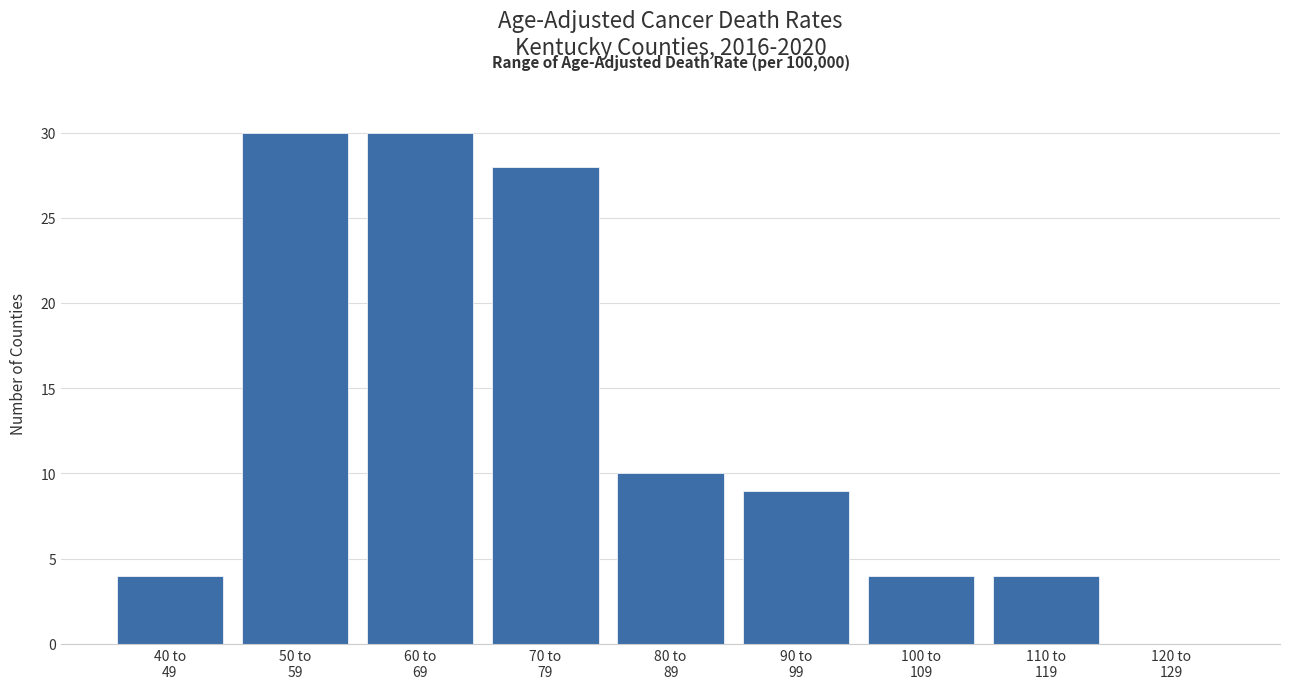

What is the sum of all values?

119